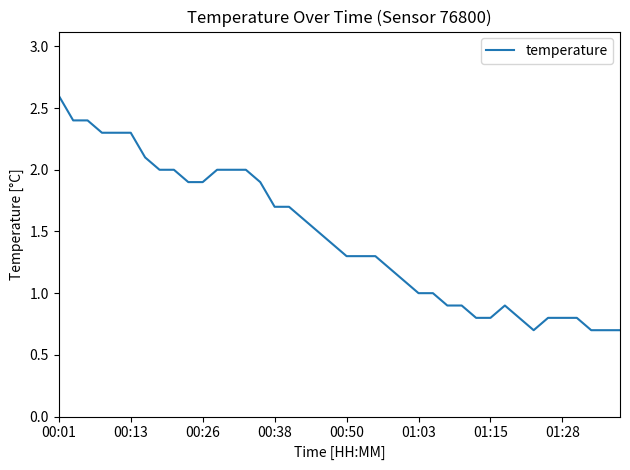

Is this an area chart (filled region under the line)?

No